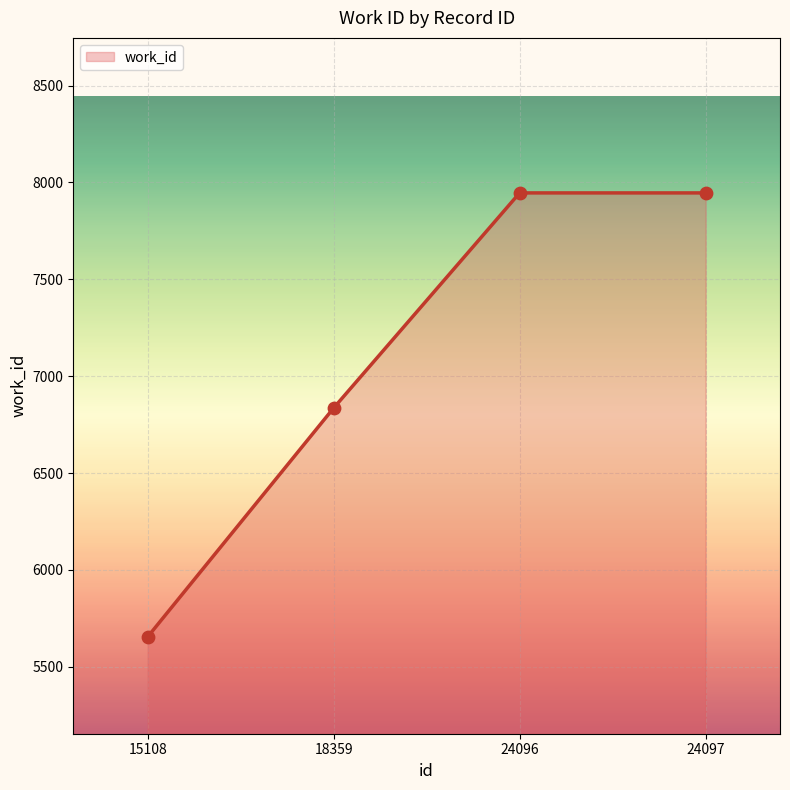

What is the change in value from 18359 to 24097?

+1110